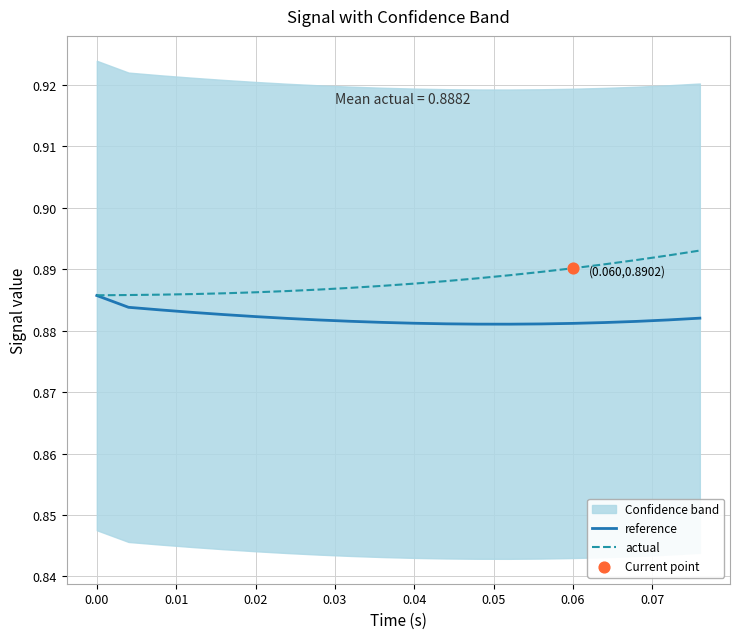

Which series contains the highest Y value?

actual